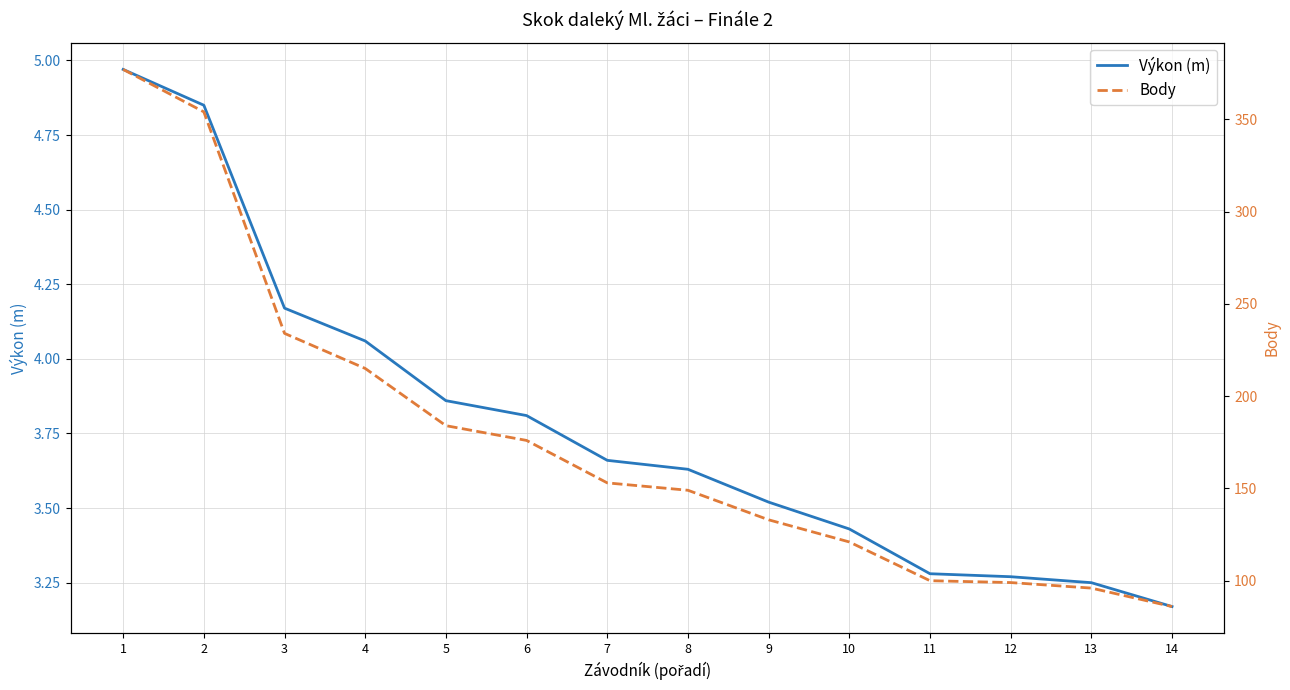

The value of Výkon (m) at 9 is 2.4. True or false?

False